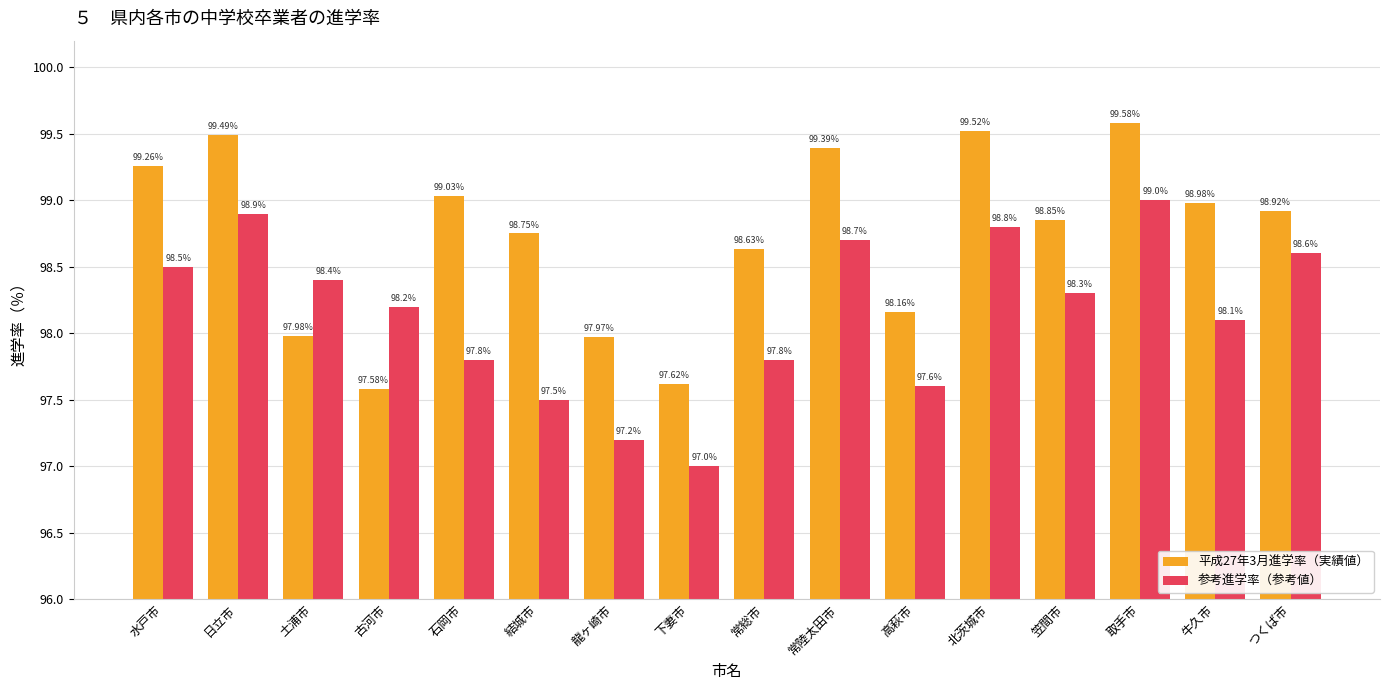

Does the chart contain any negative values?

No